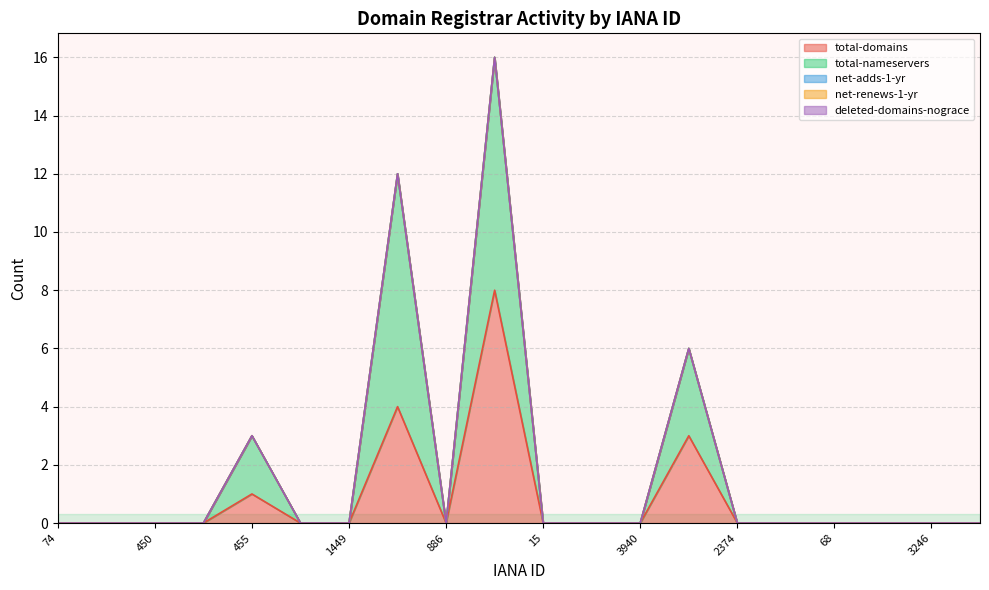

True or false: net-adds-1-yr has more than 2 interior local peaks.

False